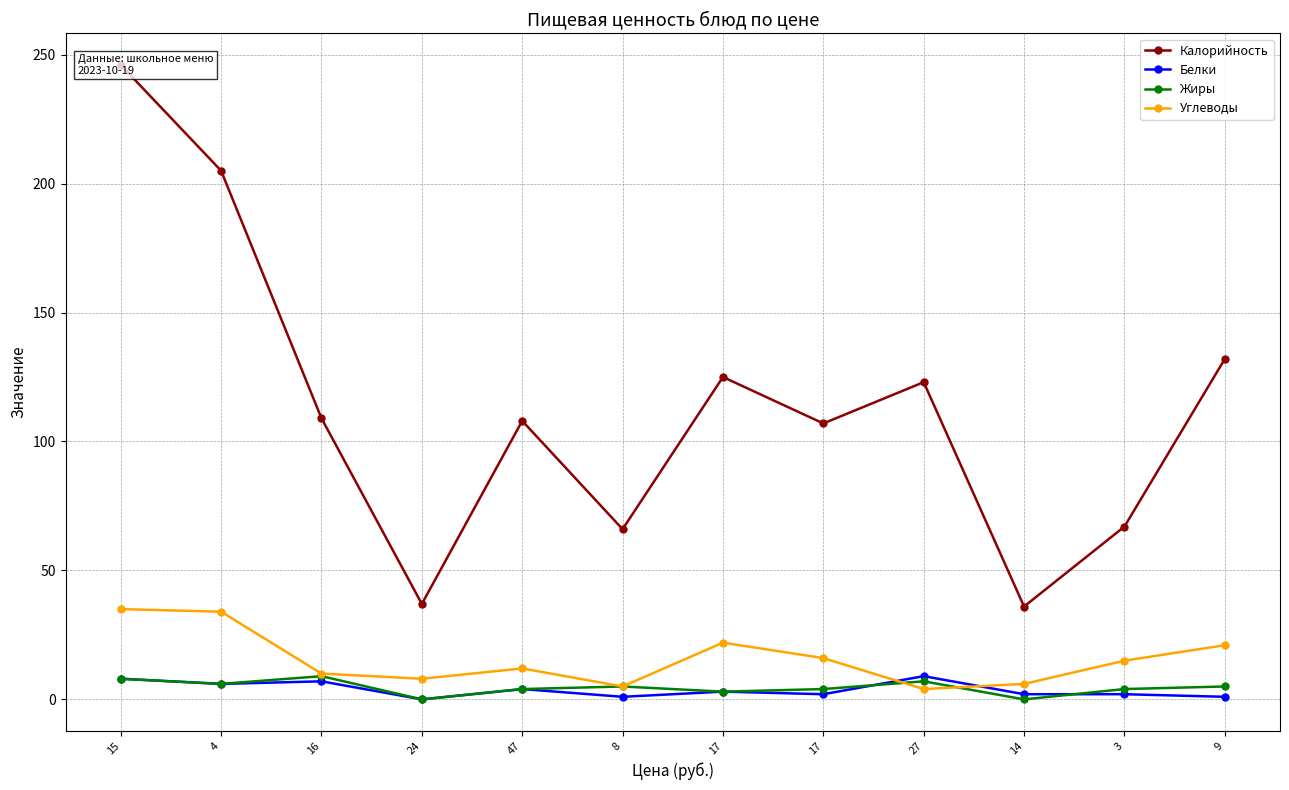

What is the value of the Белки point at the 6th from the left?

1